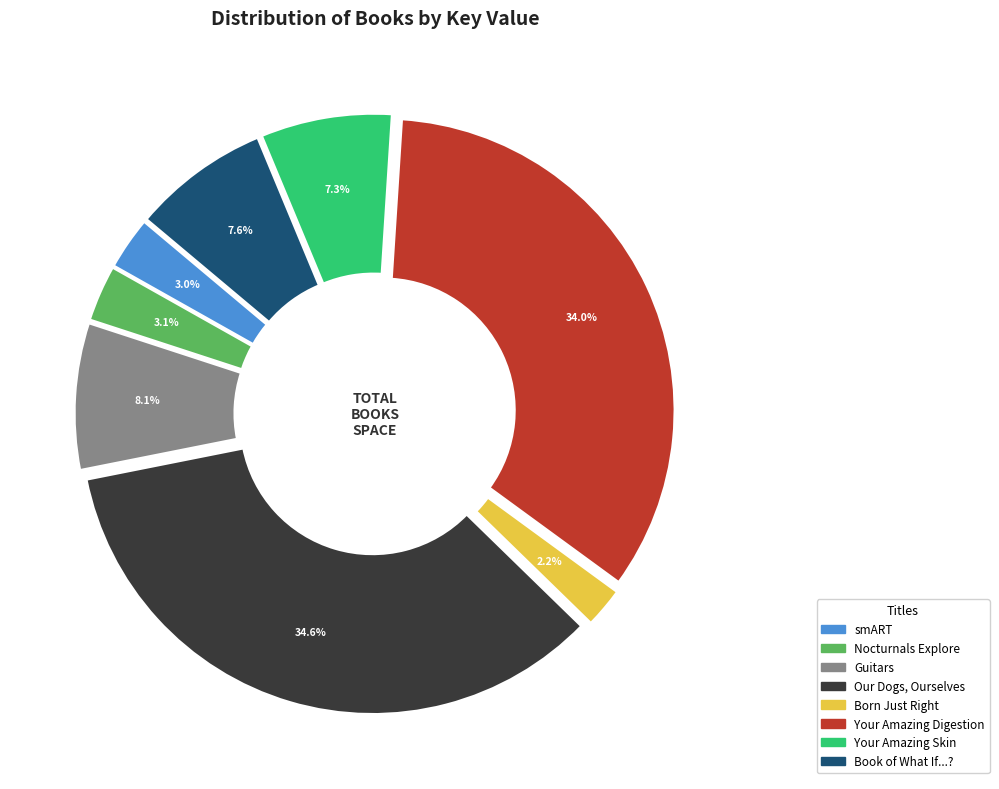

Rank the categories by value from highest to lowest.

Our Dogs, Ourselves, Your Amazing Digestion, Guitars, Book of What If...?, Your Amazing Skin from Outside In, Nocturnals Explore Unique Adaptations, smART, Born Just Right